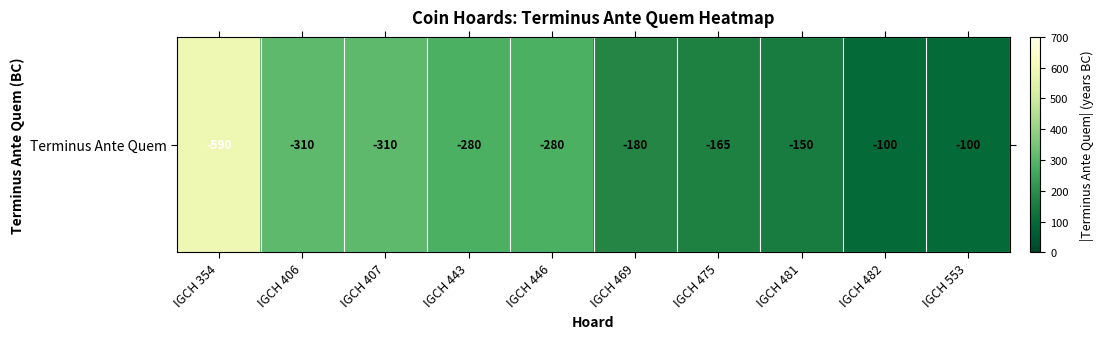

The value at IGCH 443 is 280. True or false?

True